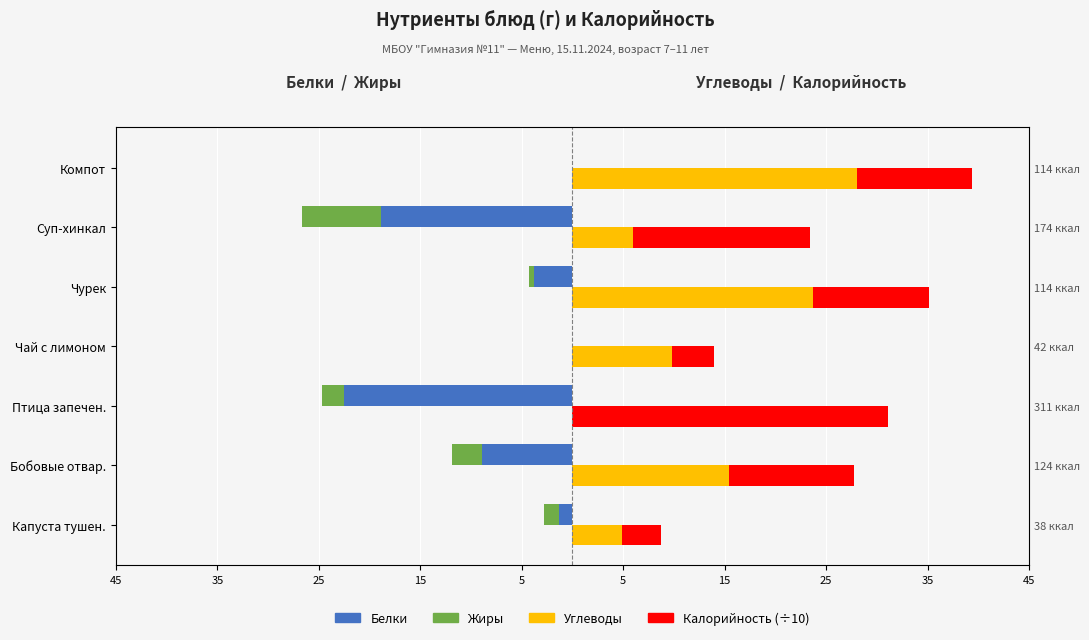

Between Птица запечен. and Компот, which series saw the biggest shift?

Углеводы